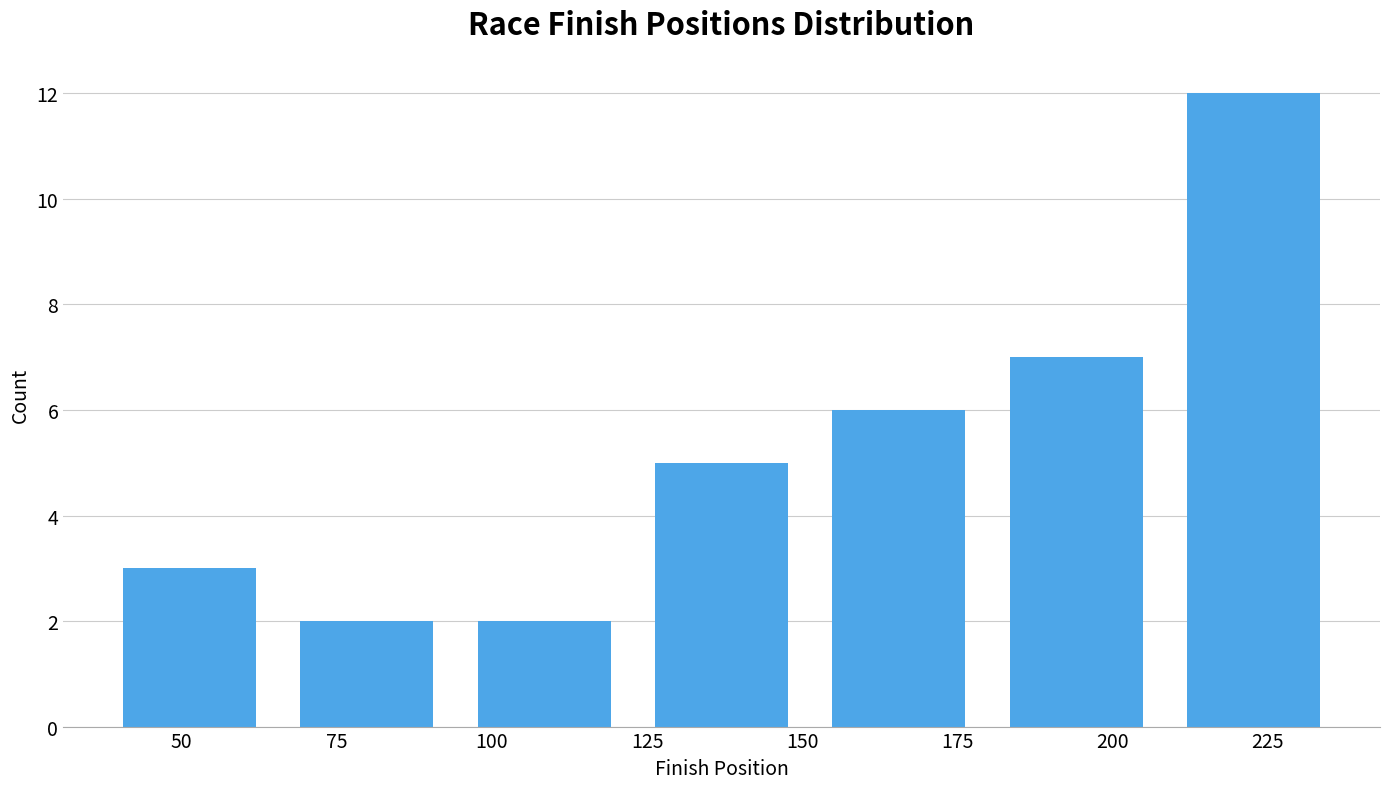

Reading left to right, transcribe this chart: for each bar, give the range it covers on the x-axis and its height. Neither the bar edges nor the heights are printed on the chart, so give them approximately, as read against the axes.

35 to 65: 3
65 to 95: 2
95 to 125: 2
125 to 150: 5
150 to 180: 6
180 to 210: 7
210 to 235: 12